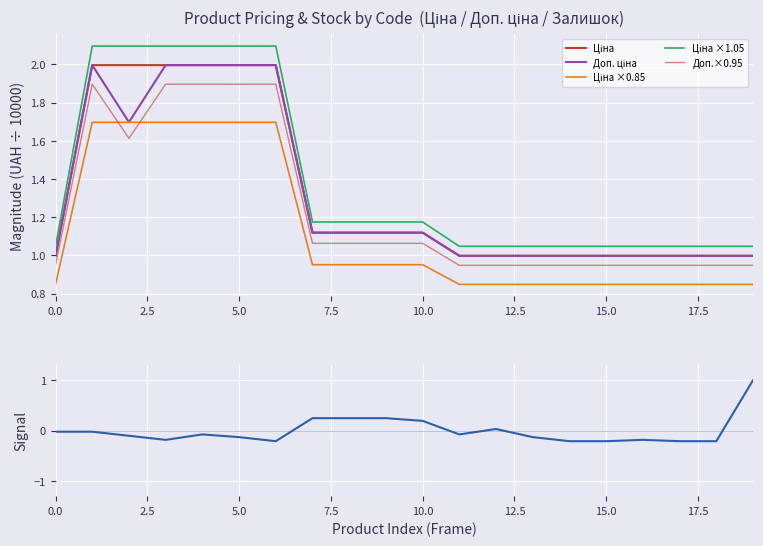

The value of Ціна ×0.85 at 5.0 is 16969.5. True or false?

True